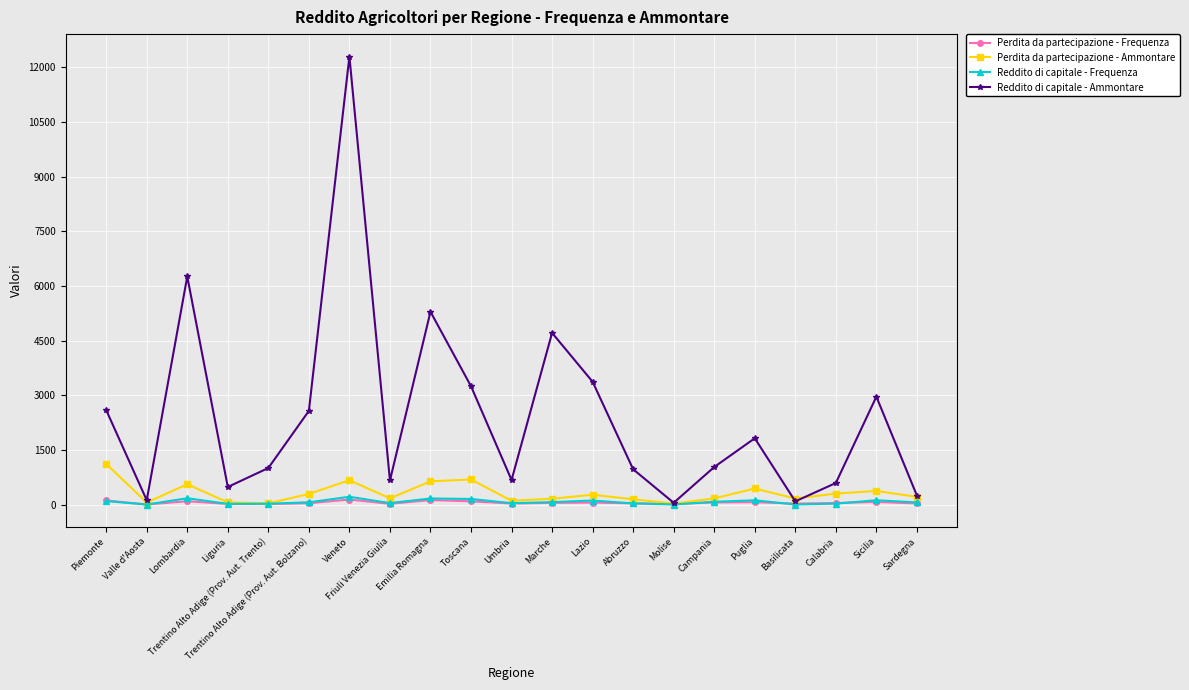

Is it true that Reddito di capitale - Frequenza equals 217 at Veneto?

True